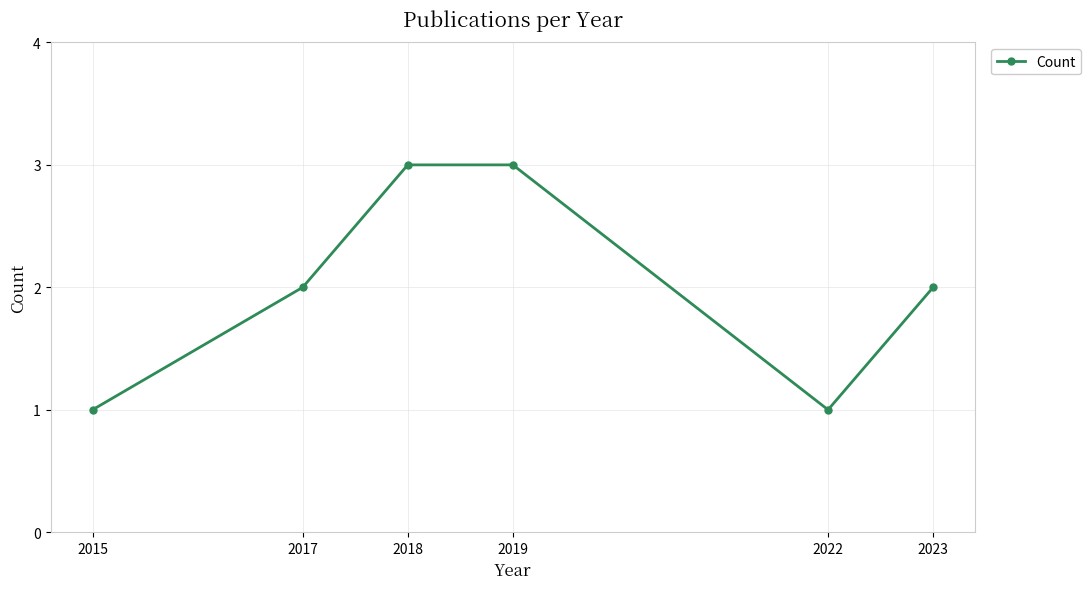

Approximately how many times larger is the value at 2015 compared to 2019?

0.3